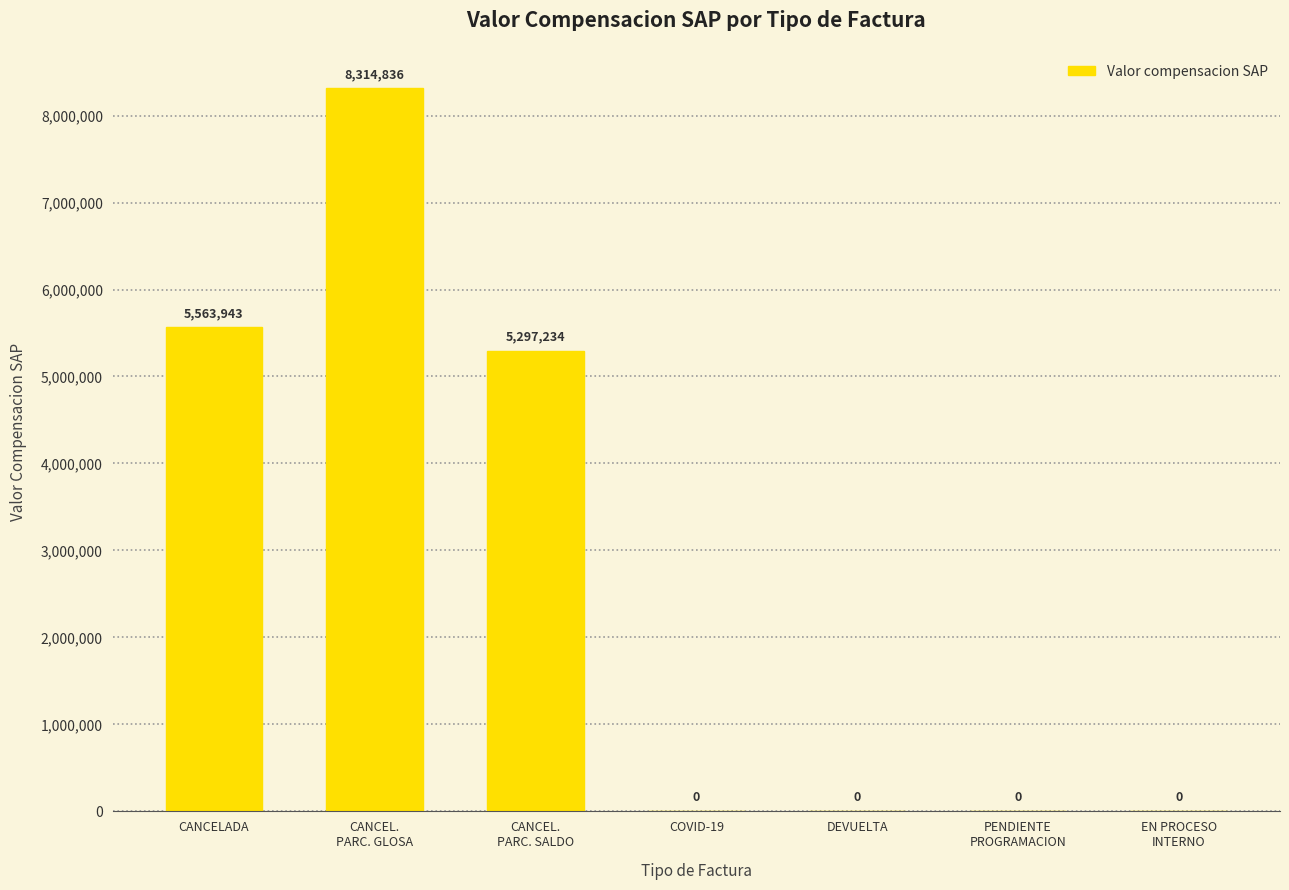

The chart shows a value of 5632545 at COVID-19. True or false?

False